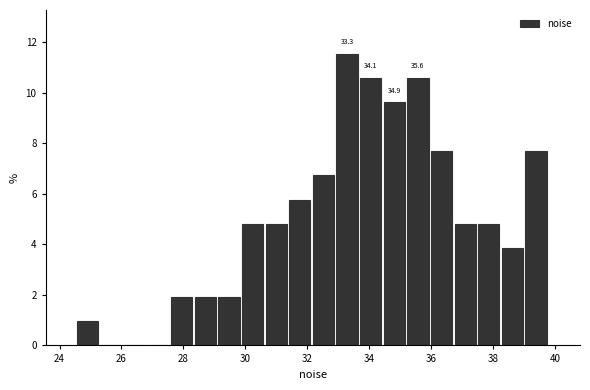

Read against the x-axis, roughly where is the centre of the tallest bar?

33.2